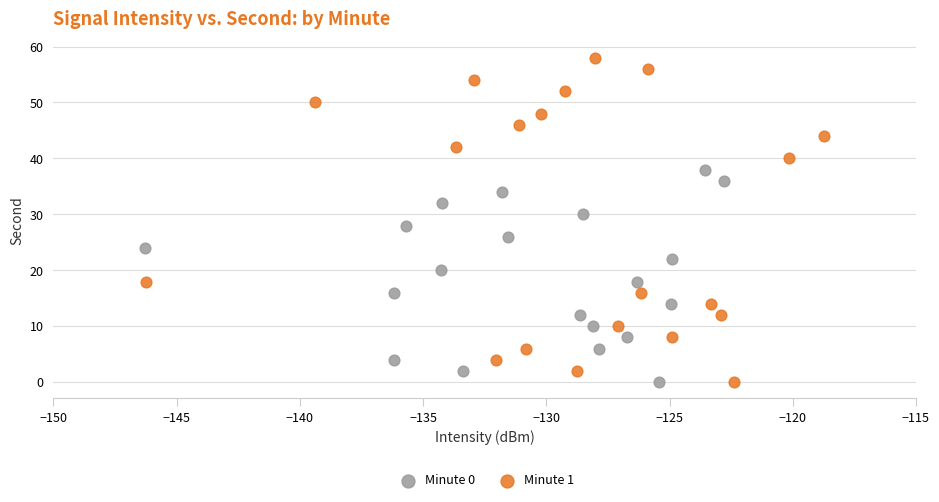

Which series contains the highest Y value?

Minute 1